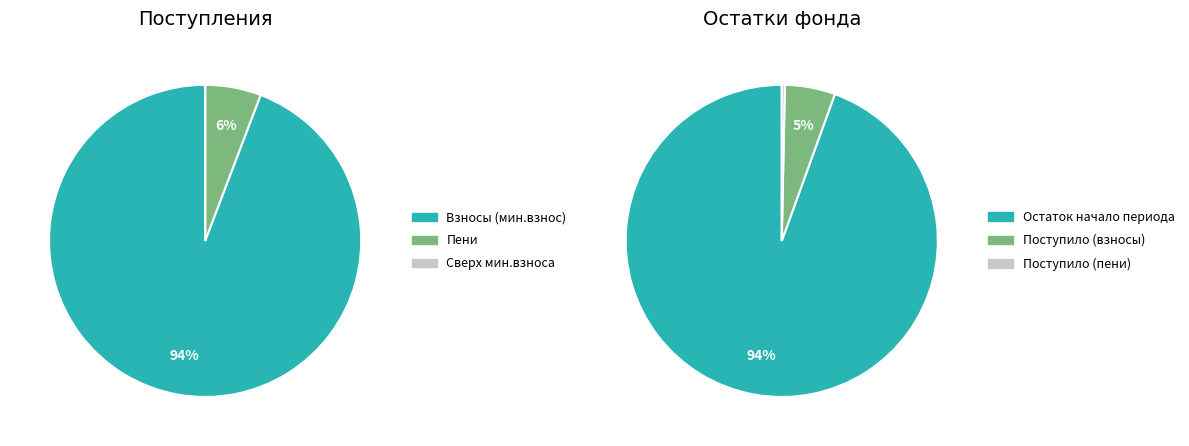

How many segments does this pie chart have?

6